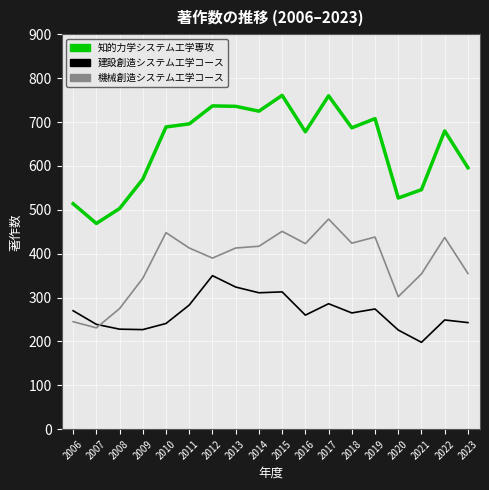

Where does the 機械創造システム工学コース series first go above 413?

2010